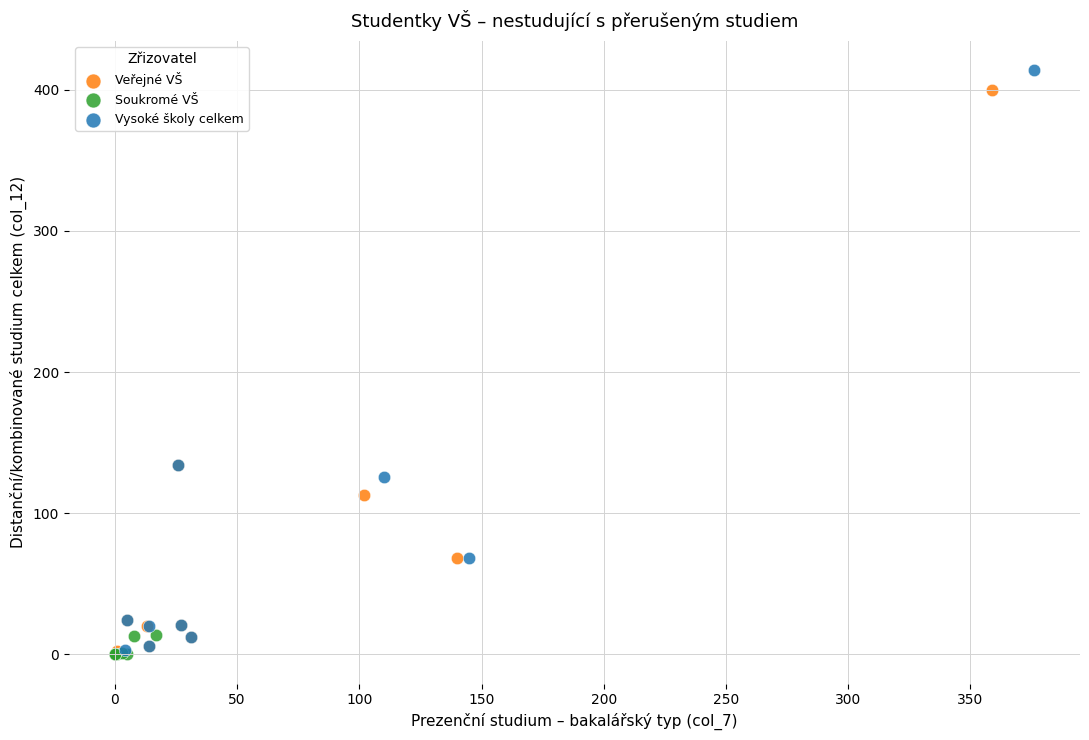

Which series reaches the maximum Y coordinate?

Vysoké školy celkem